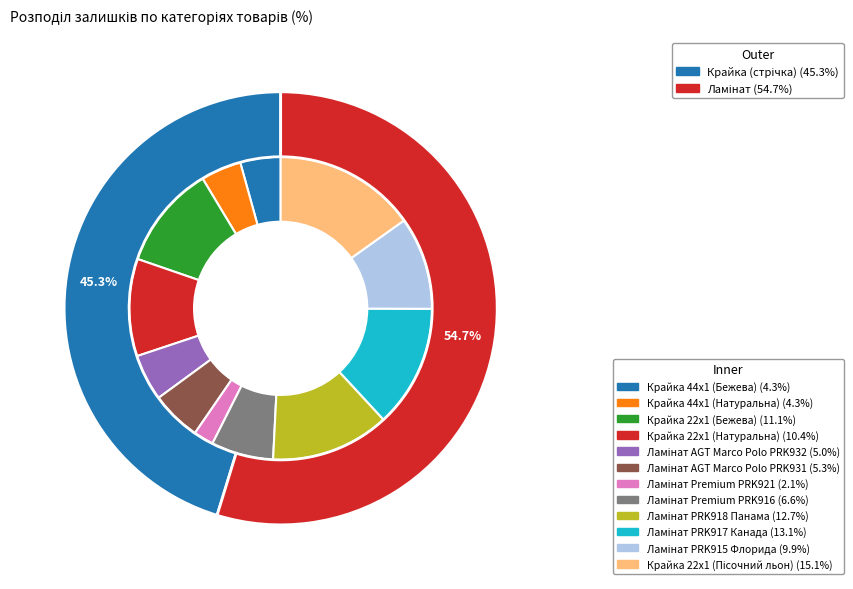

To the nearest percent, what is the difference between the Ламінат PRK915 Флорида and Ламінат Premium PRK921 slice percentages?

8%